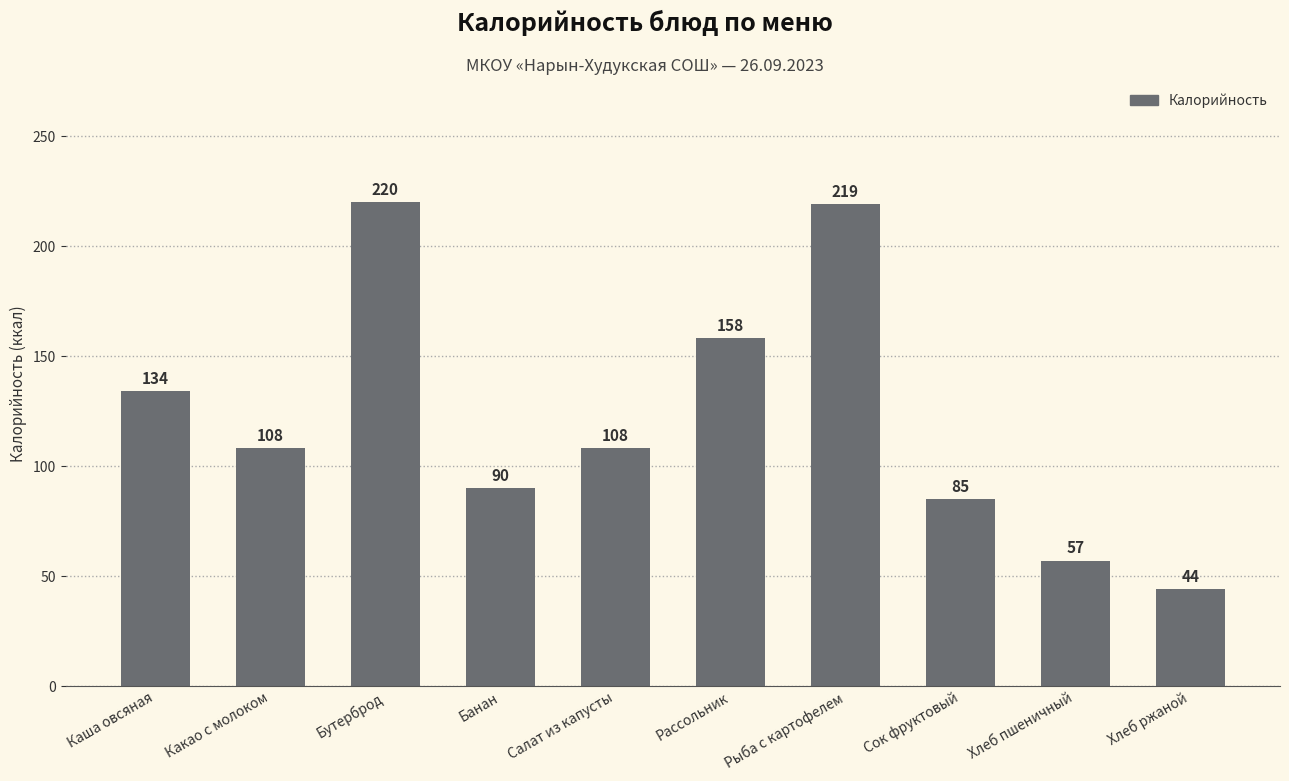

What value does the data have at Рыба с картофелем, to the nearest 50?

200